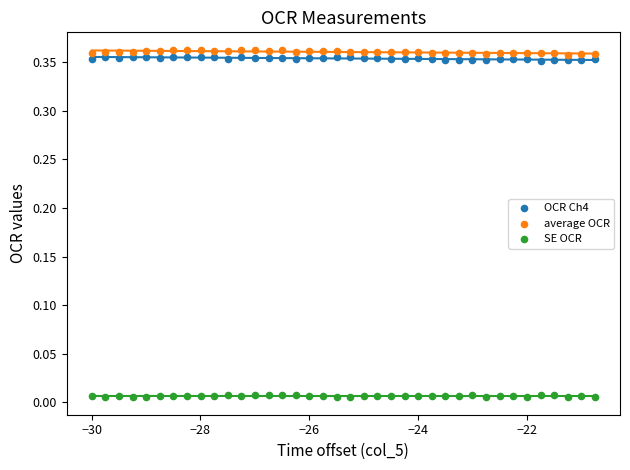

Which series contains the lowest Y value?

SE OCR